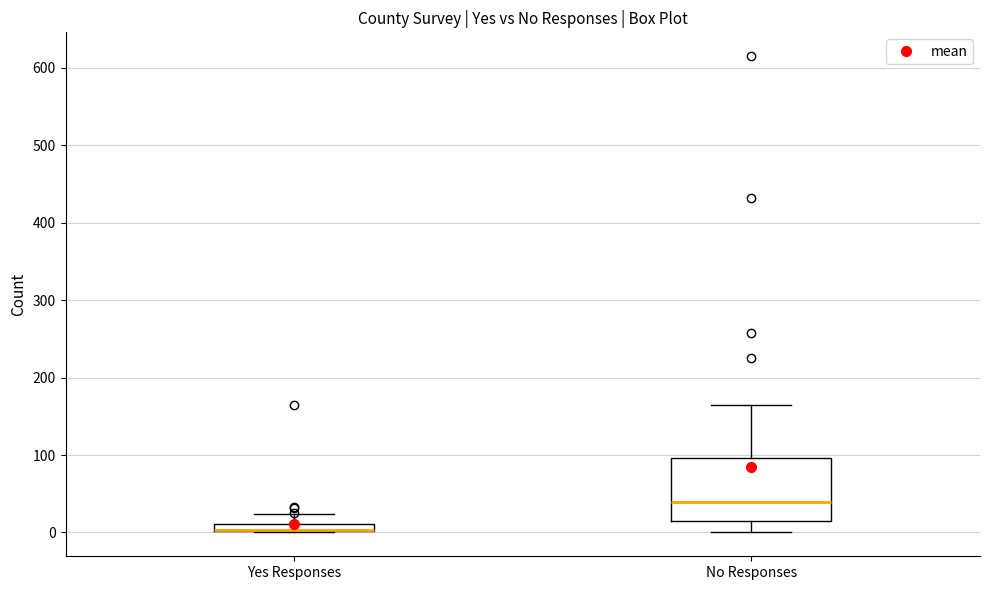

Which box is the tallest, from its lower edge to its upper edge?

No Responses